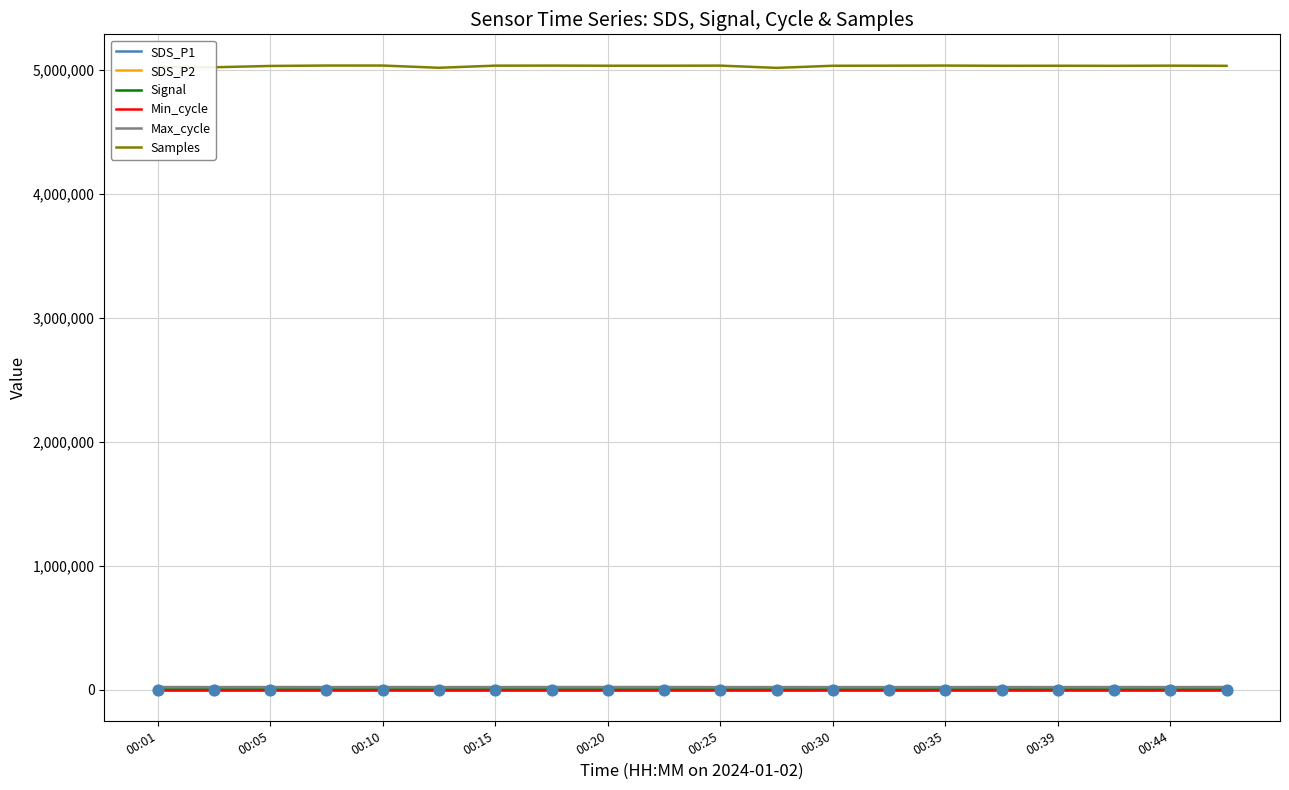

Which series has the widest spread of values?

Samples